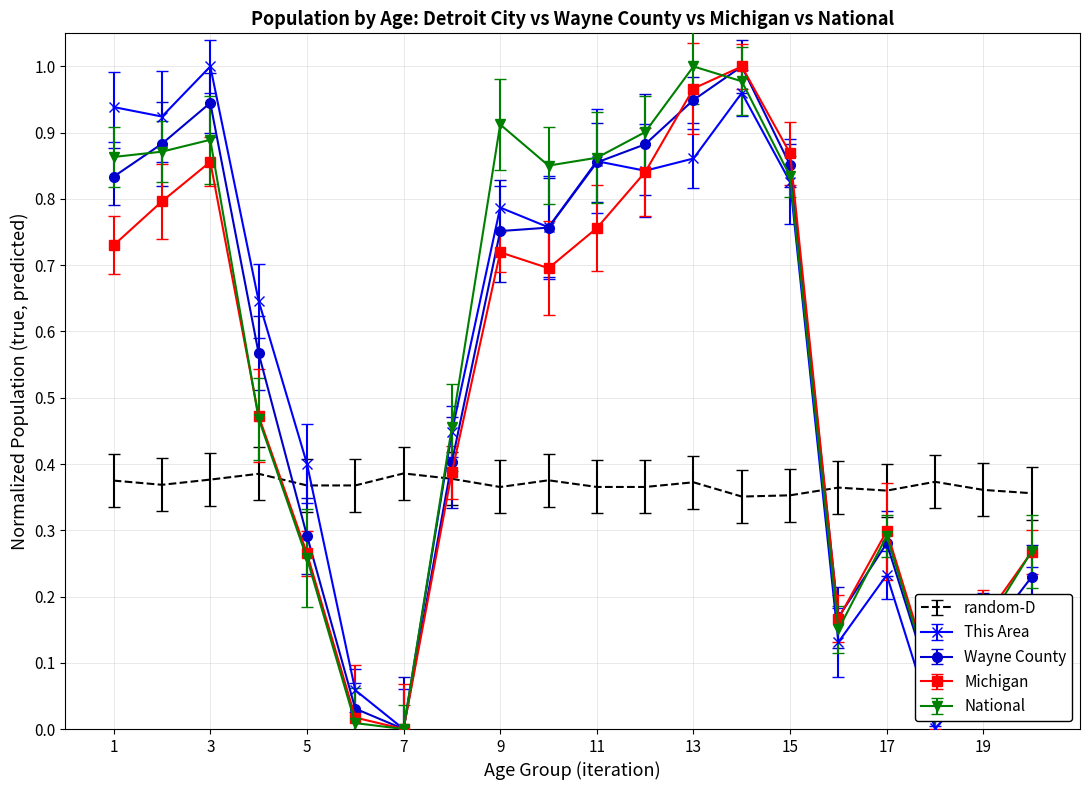

How many intersections are there between This Area and random-D?

3